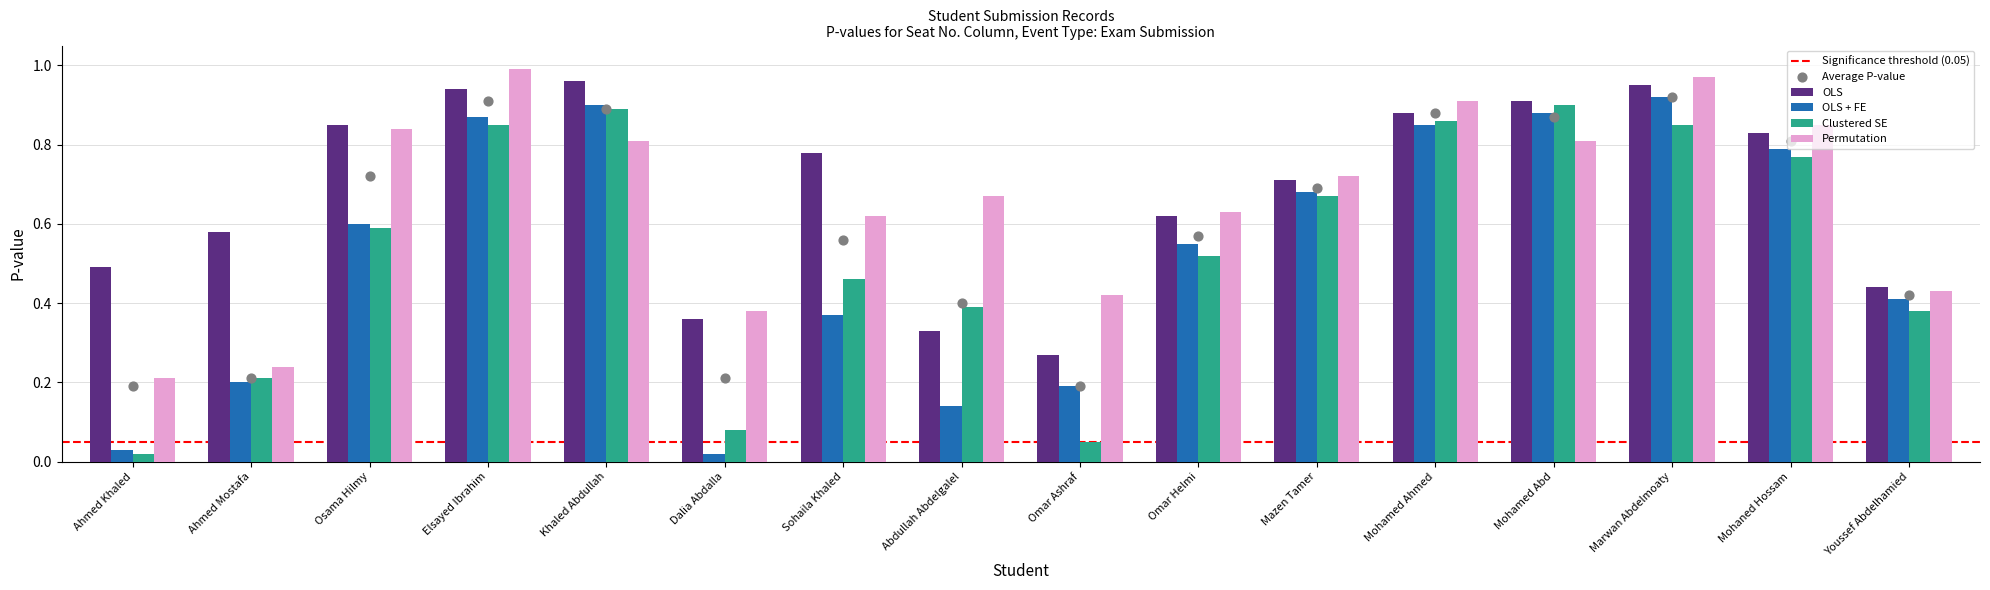

Which series contains the highest Y value?

Permutation